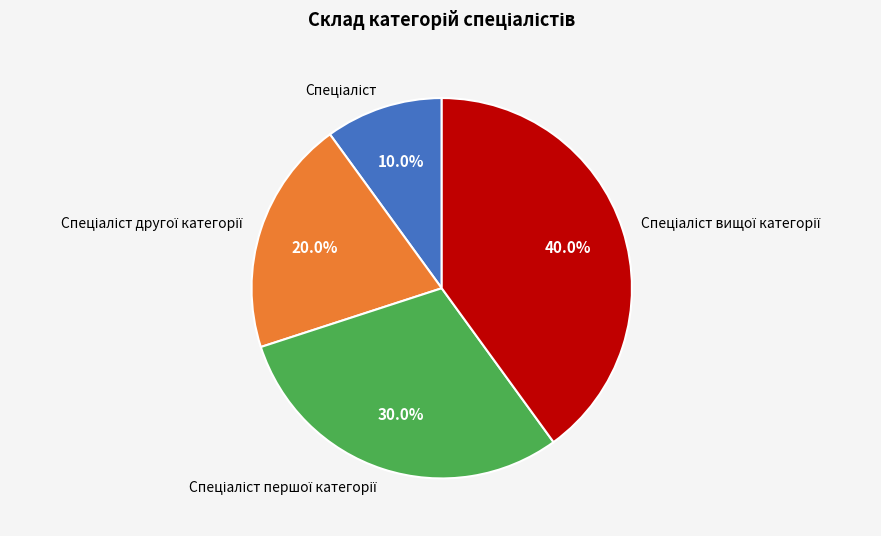

Is there a majority slice in this chart?

No